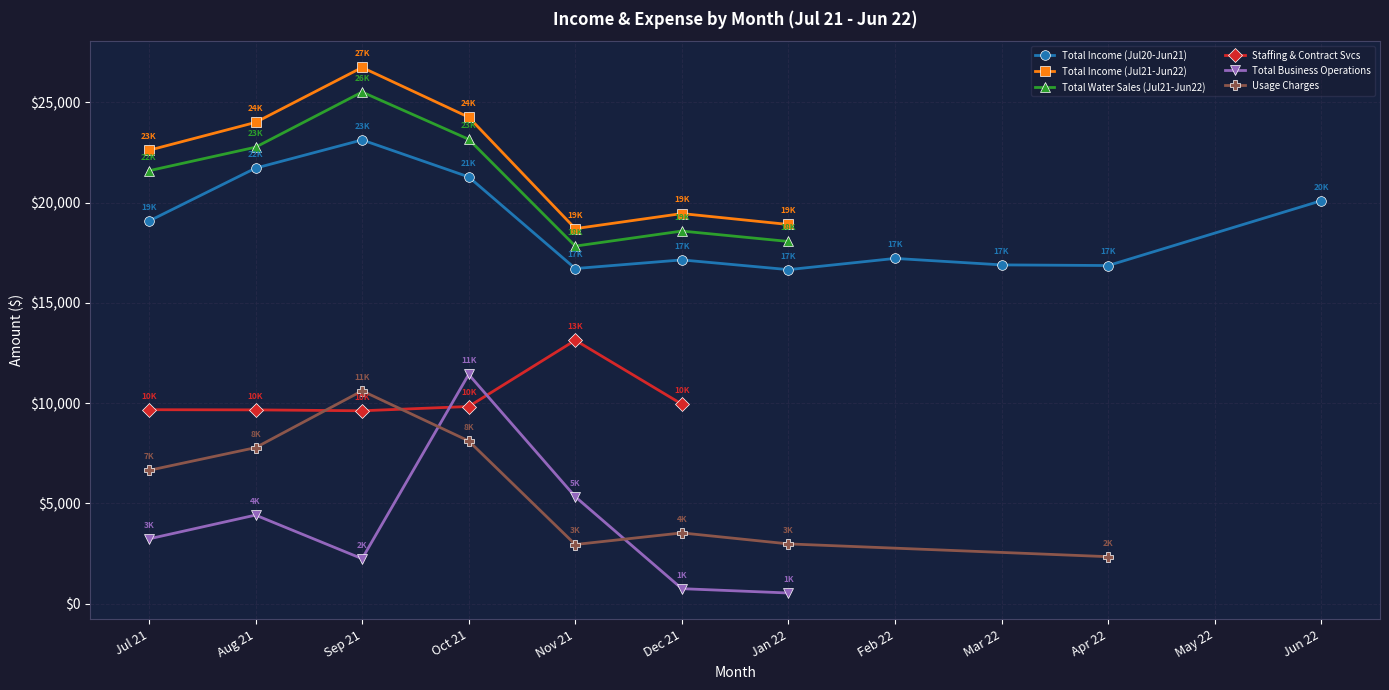

At which label does Total Income (Jul21-Jun22) first exceed 18911?

Jul 21